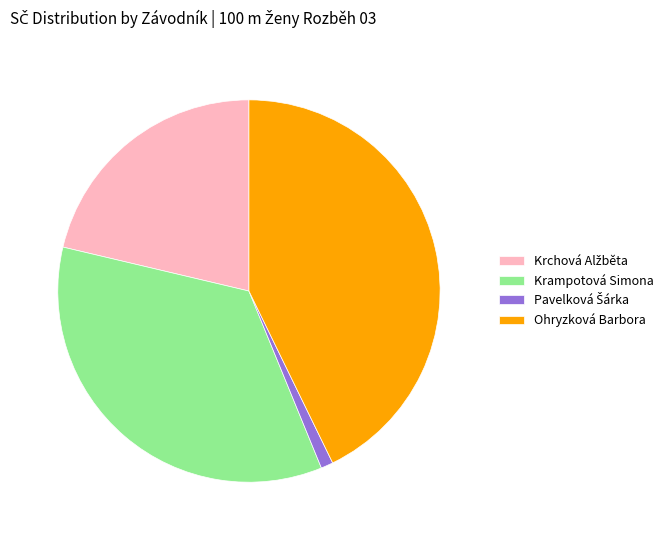

The Ohryzková Barbora slice represents 43% of the pie. True or false?

True